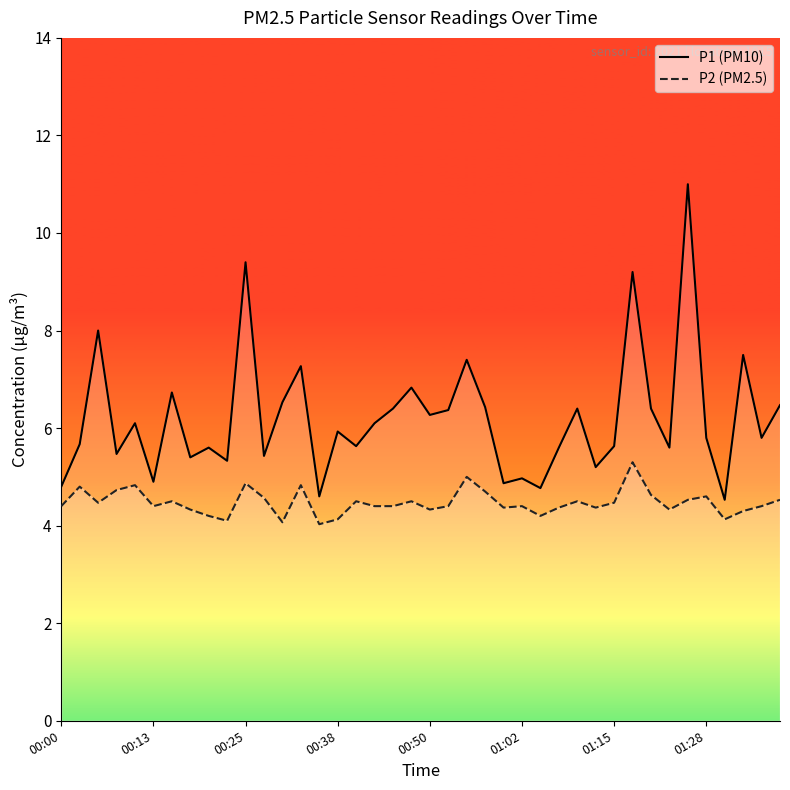

In P1 (PM10), how many points are lower than both neighbors (excluding endpoints)?

14